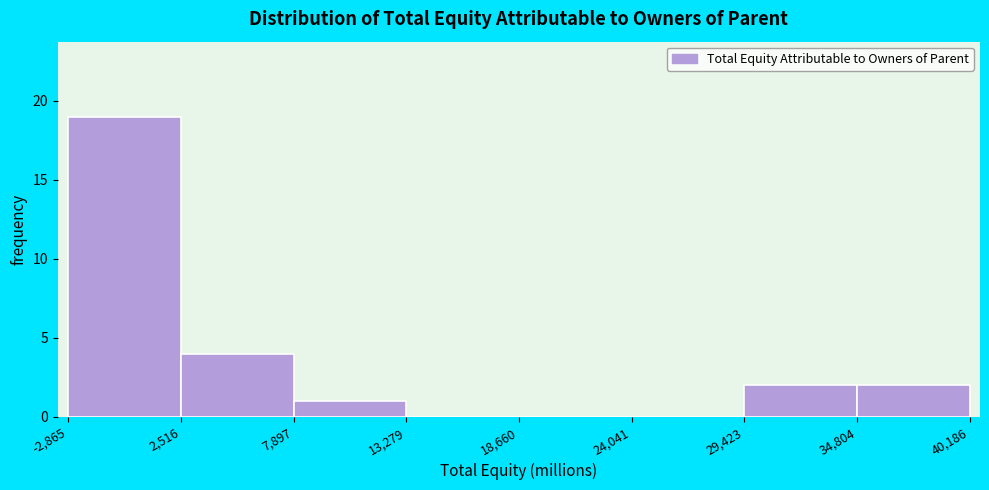

Reading left to right, list every bar in this chart as the range it spans on the x-axis followed by its height. The values are not printed on the chart, so give them approximately, as read against the axis.

-2,865 to 2,516: 19
2,516 to 7,897: 4
7,897 to 13,279: 1
13,279 to 18,660: 0
18,660 to 24,041: 0
24,041 to 29,423: 0
29,423 to 34,804: 2
34,804 to 40,186: 2